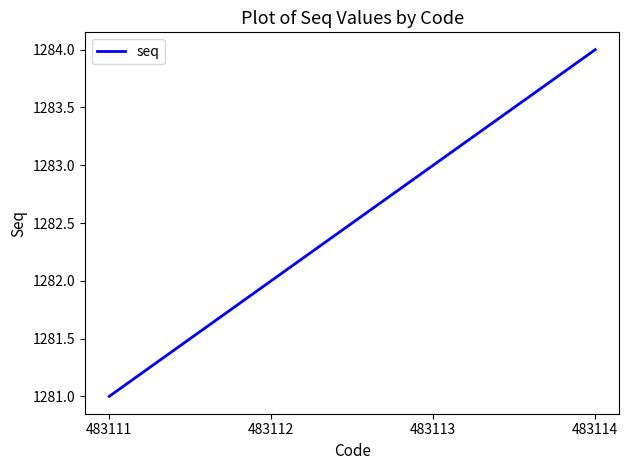

Does the chart have visible grid lines?

No